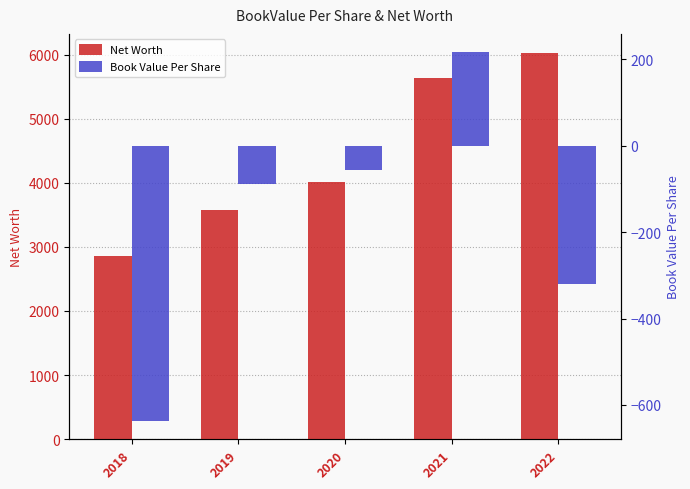

How many data points in Book Value Per Share are above -88?

2